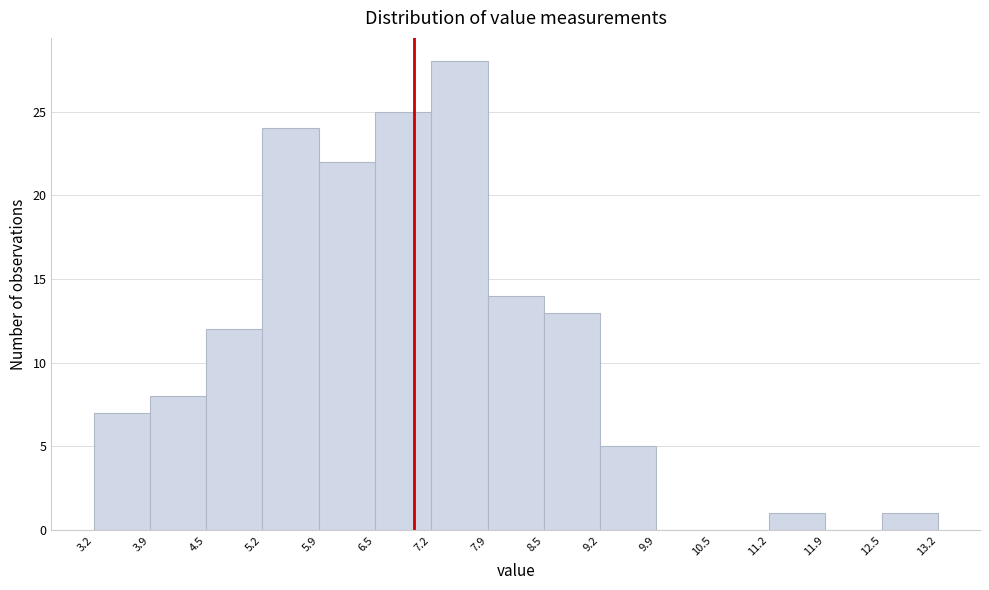

Which range on the x-axis has the tallest bar?

7.2 to 7.9